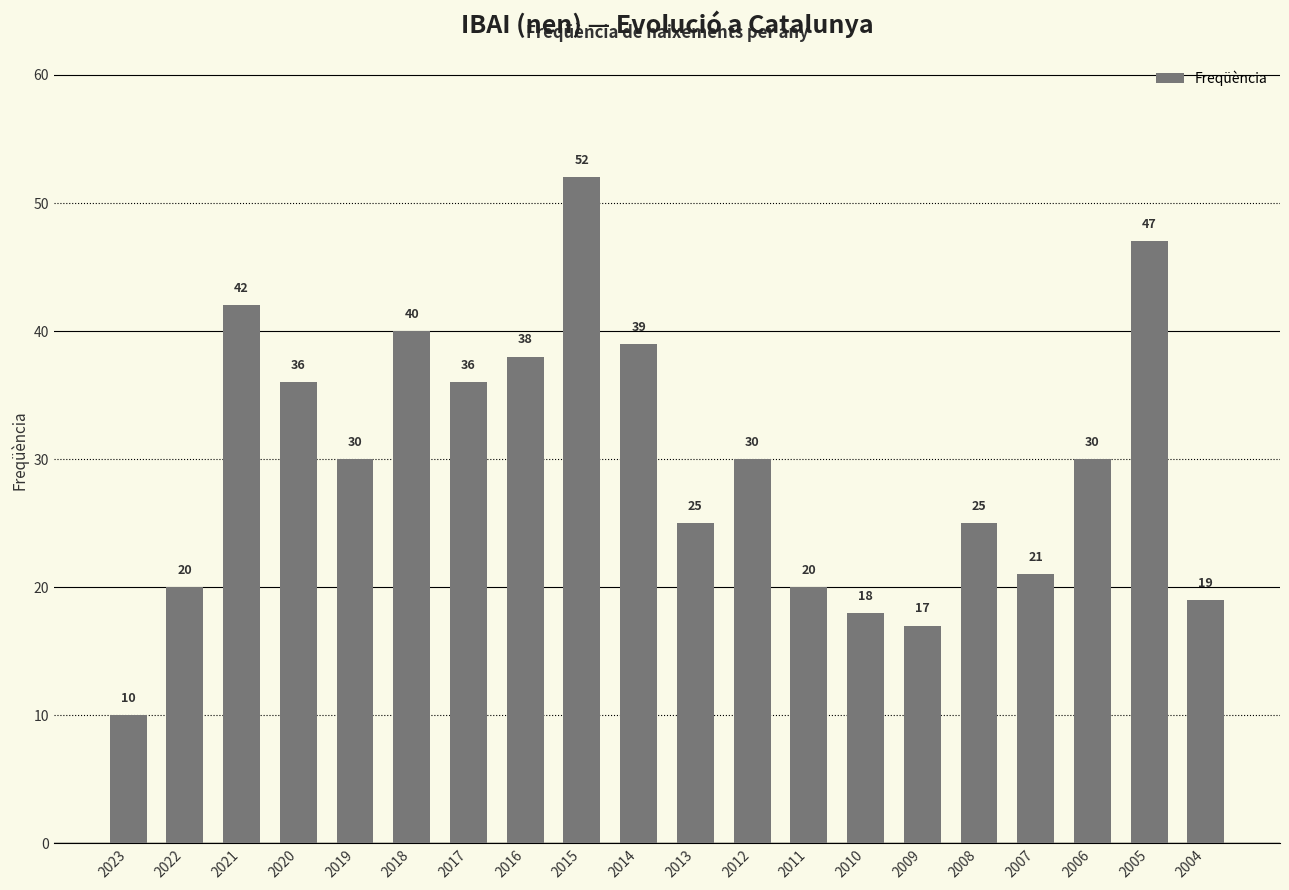

What is the maximum value shown in the chart?

52